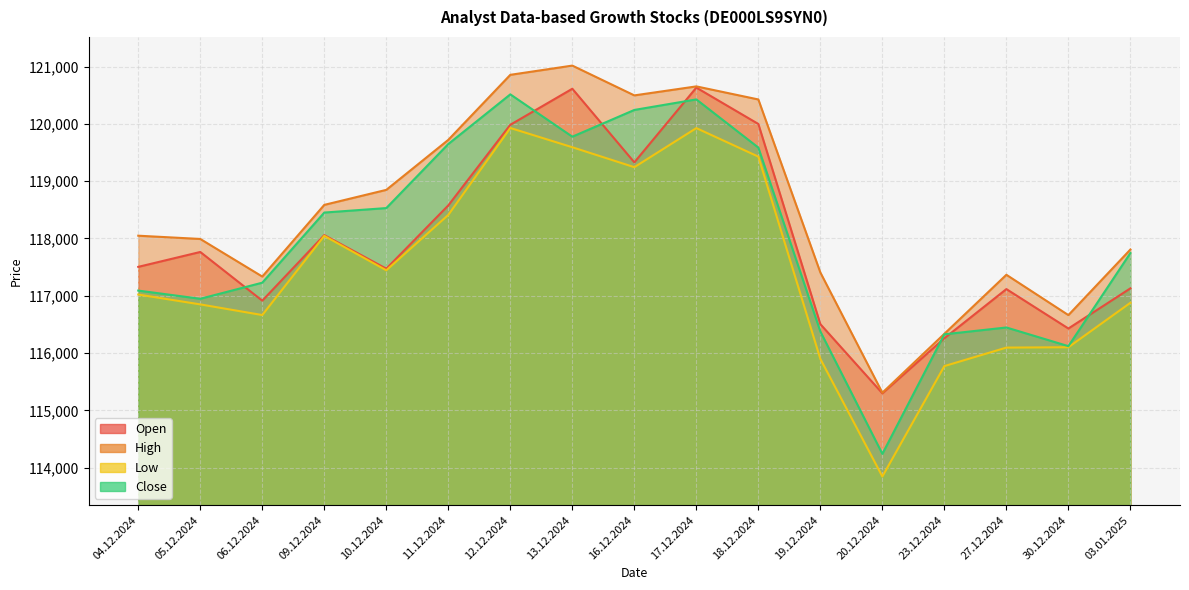

What is the difference between the highest and lowest values at 19.12.2024?

1509